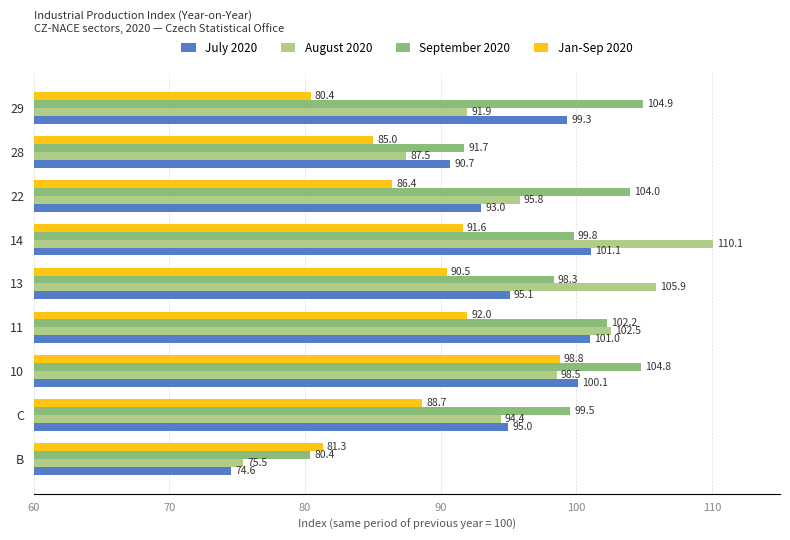

List the labels in order of September 2020 value, smallest first.

B, 28, 13, C, 14, 11, 22, 10, 29